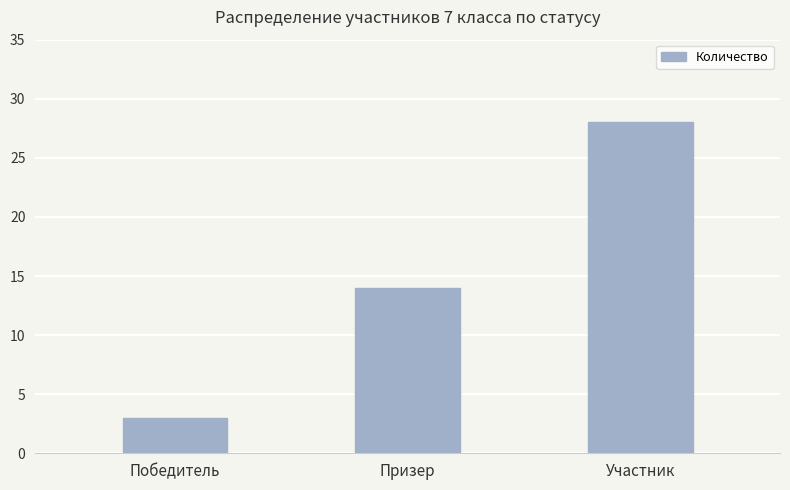

Reading right to left, transcribe all the data shown in this chart.

Участник=28	Призер=14	Победитель=3